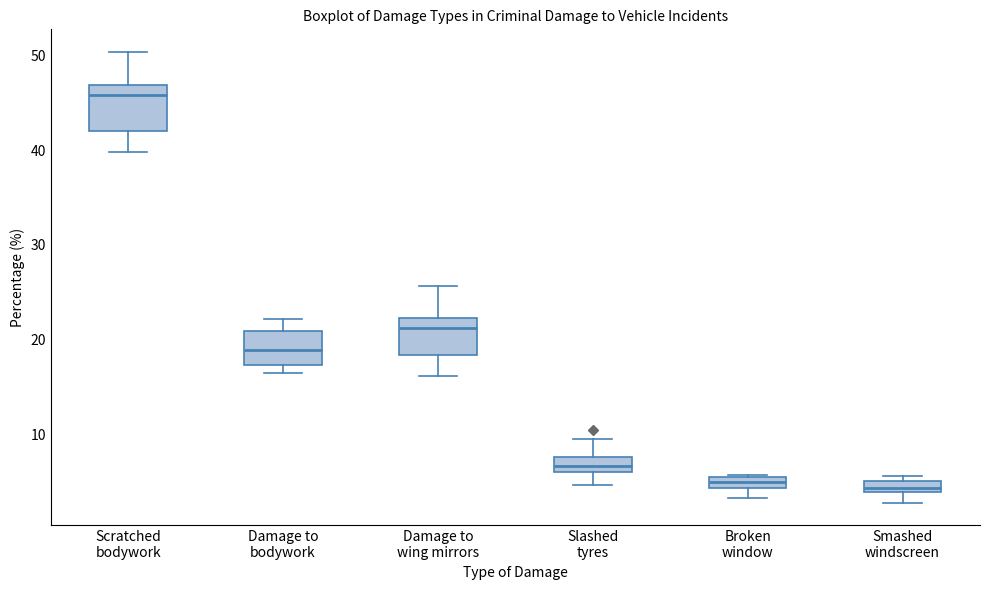

Where does the lower whisker of the box for Broken window end on the y-axis? The values are not printed on the chart, so give them approximately, as read against the axis.

3